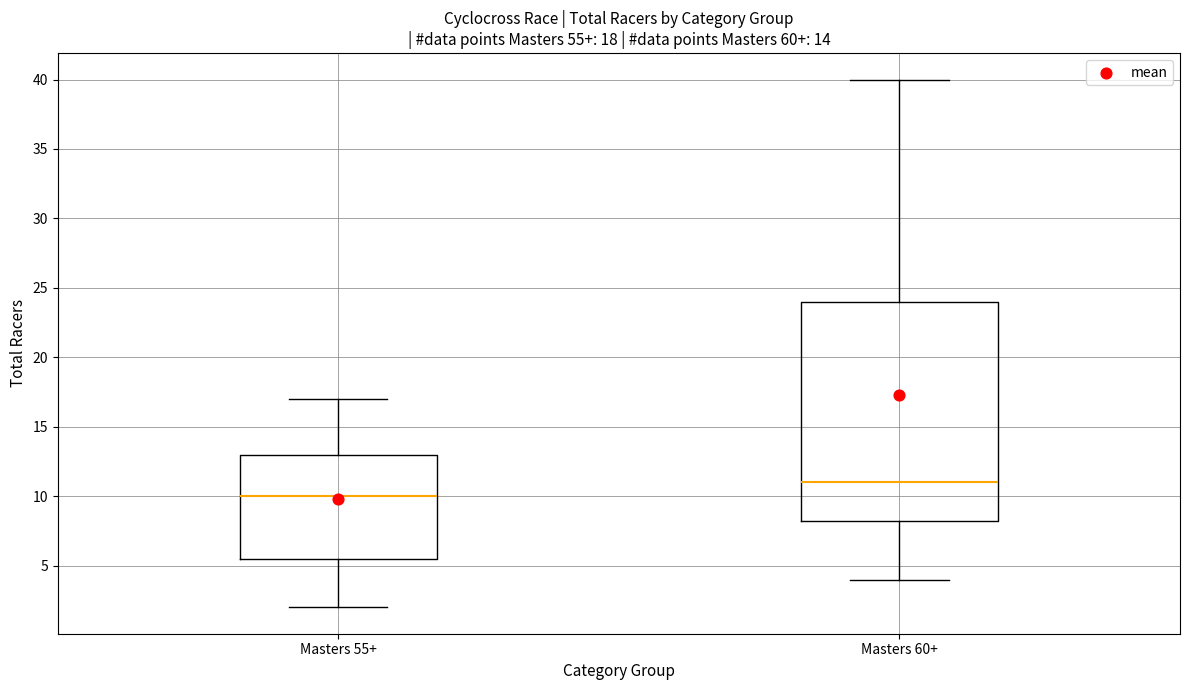

Which box's median line is the lowest?

Masters 55+